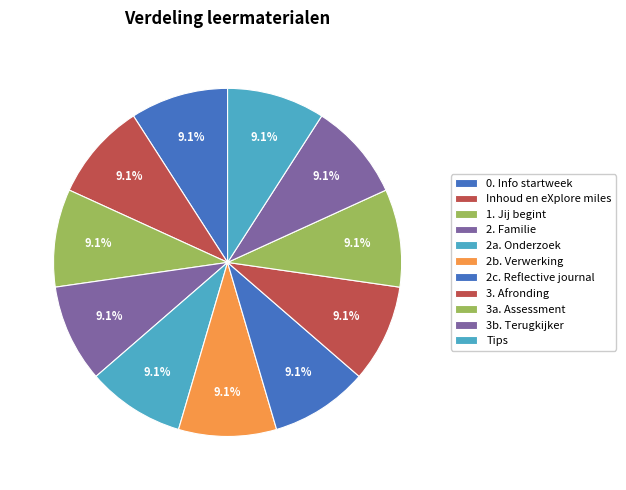

Is it true that 0. Info startweek is 1% of the pie?

False